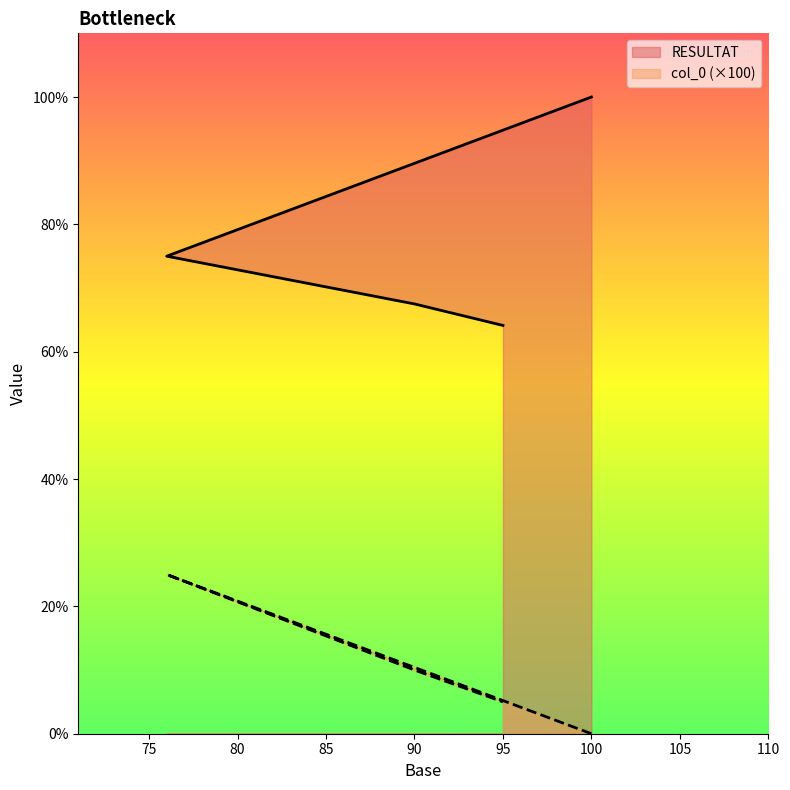

Is it true that RESULTAT equals 64.1 at 95?

True